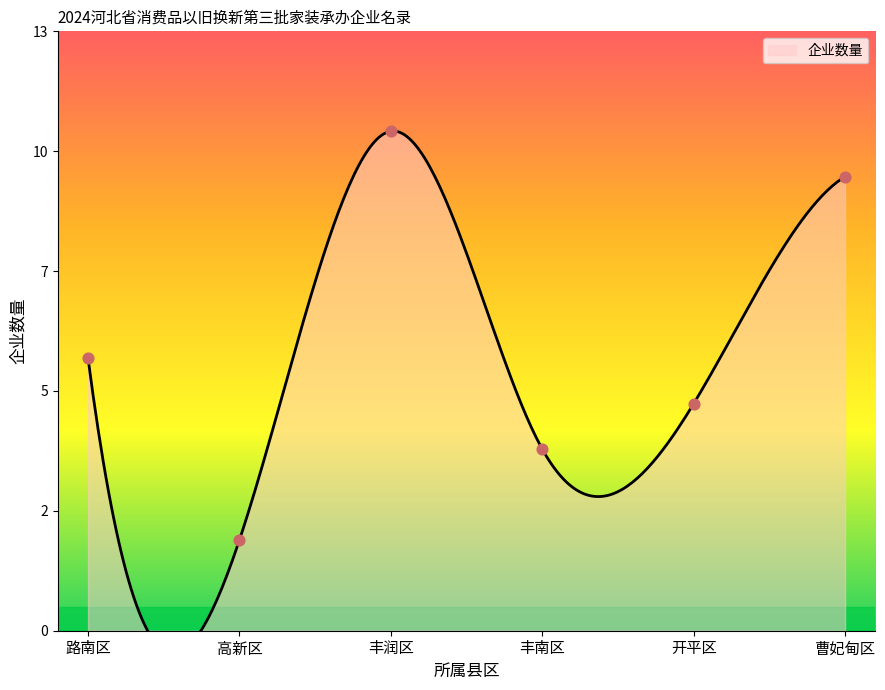

What is the change in value from 丰润区 to 丰南区?

-7